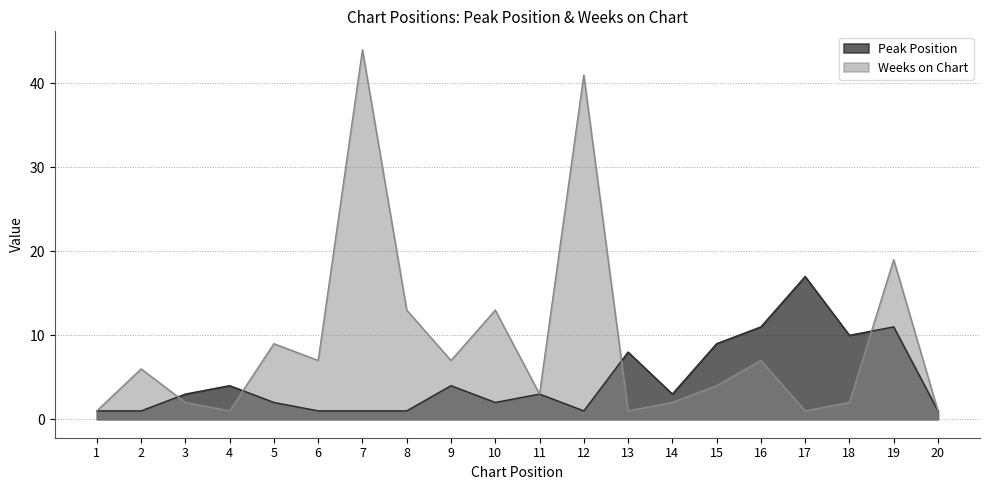

Which category has the highest value in the Weeks on Chart series?

7